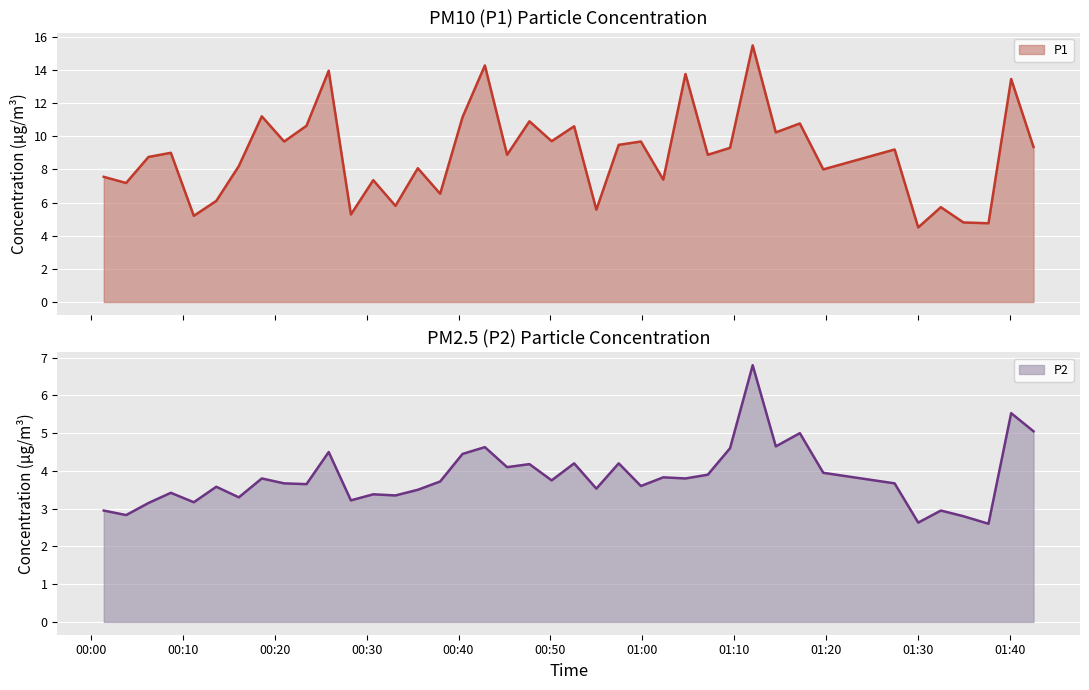

What is the greatest value displayed?

15.5